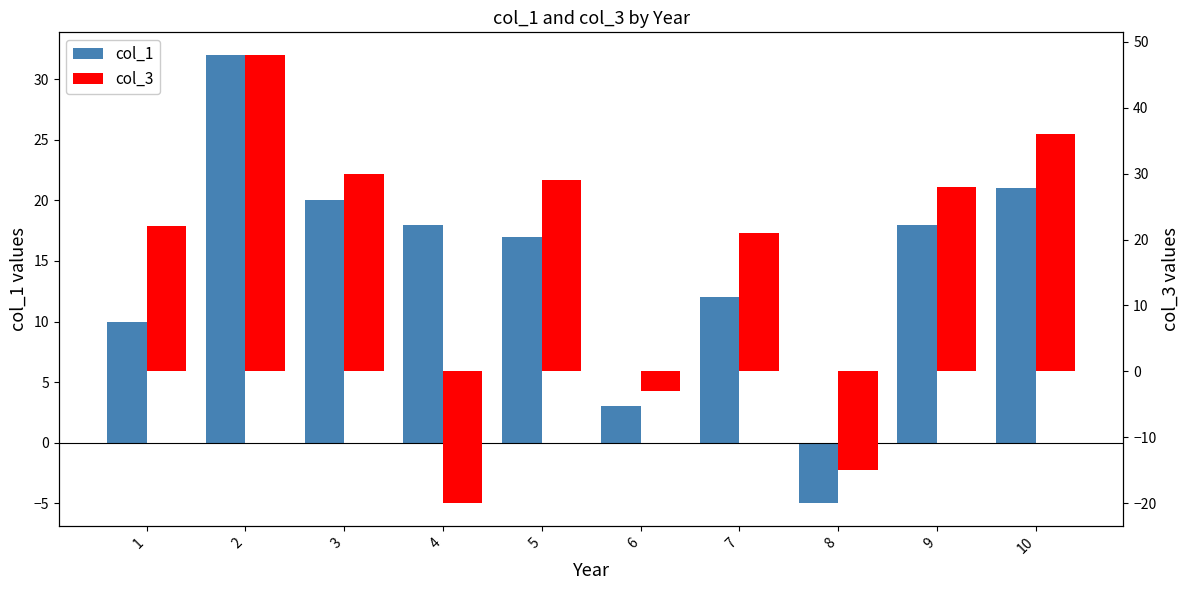

What is the difference between the maximum and minimum values in the col_3 series?

68